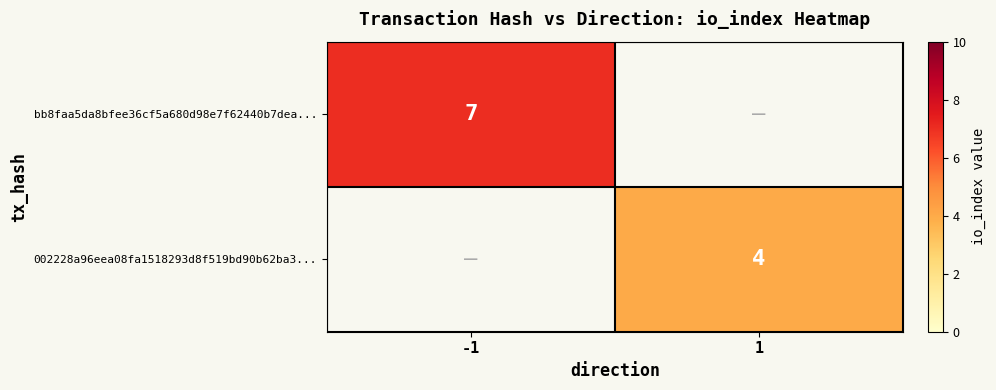

True or false: 002228a96eea08fa1518293d8f519bd90b62ba3... has a value of 4 at 1.

True